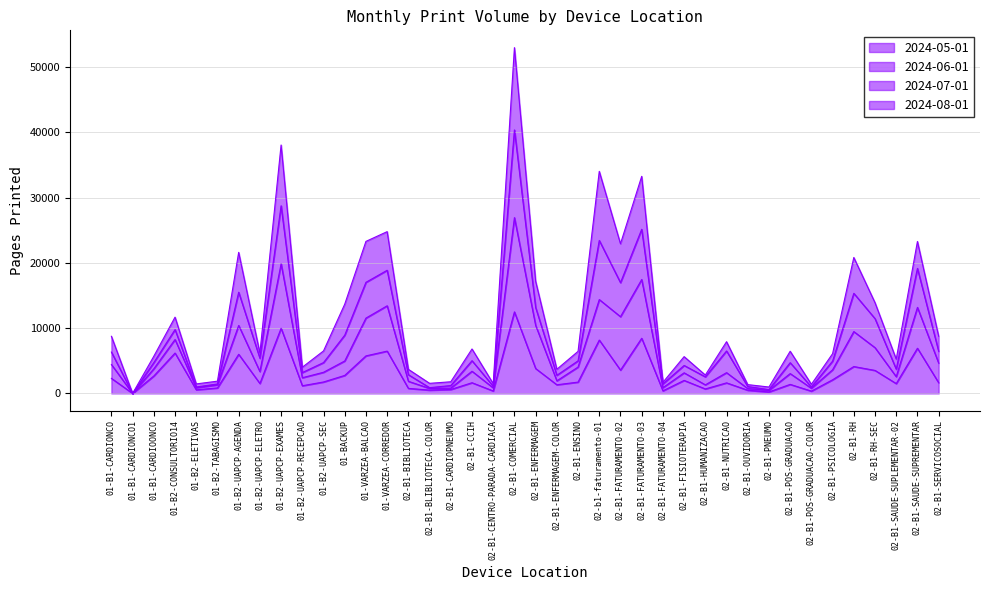

At which category does the chart reach its peak across all series?

02-B1-COMERCIAL